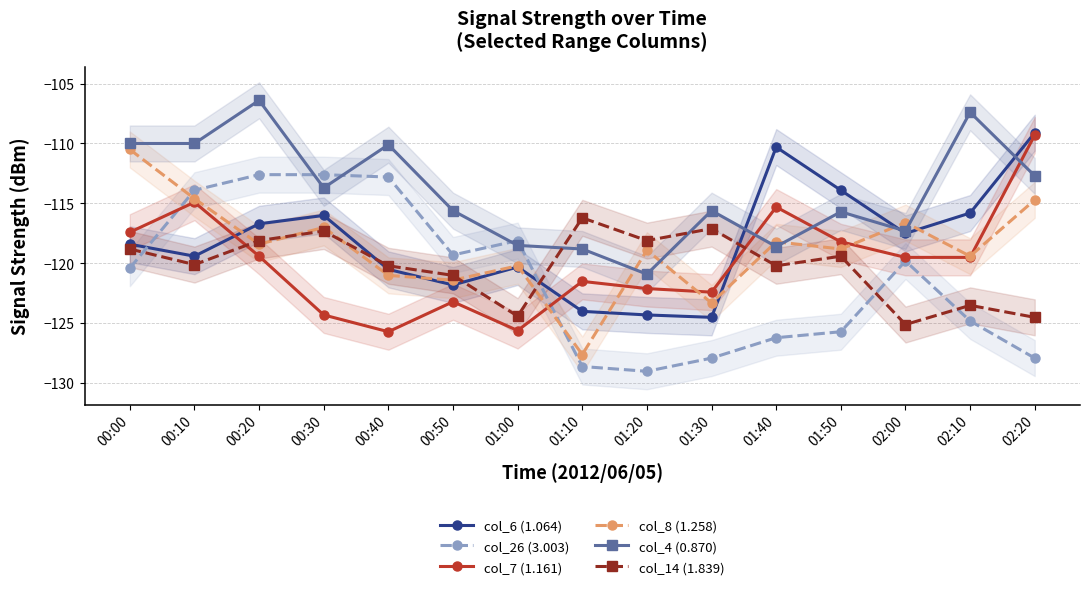

What is the label of the 13th point from the right?

00:20